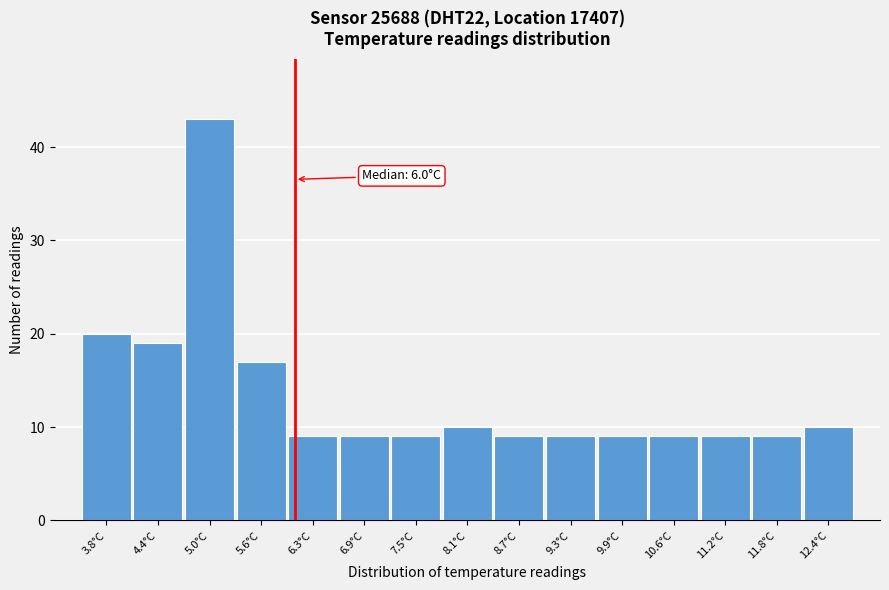

Which range on the x-axis has the tallest bar?

4.7 to 5.3